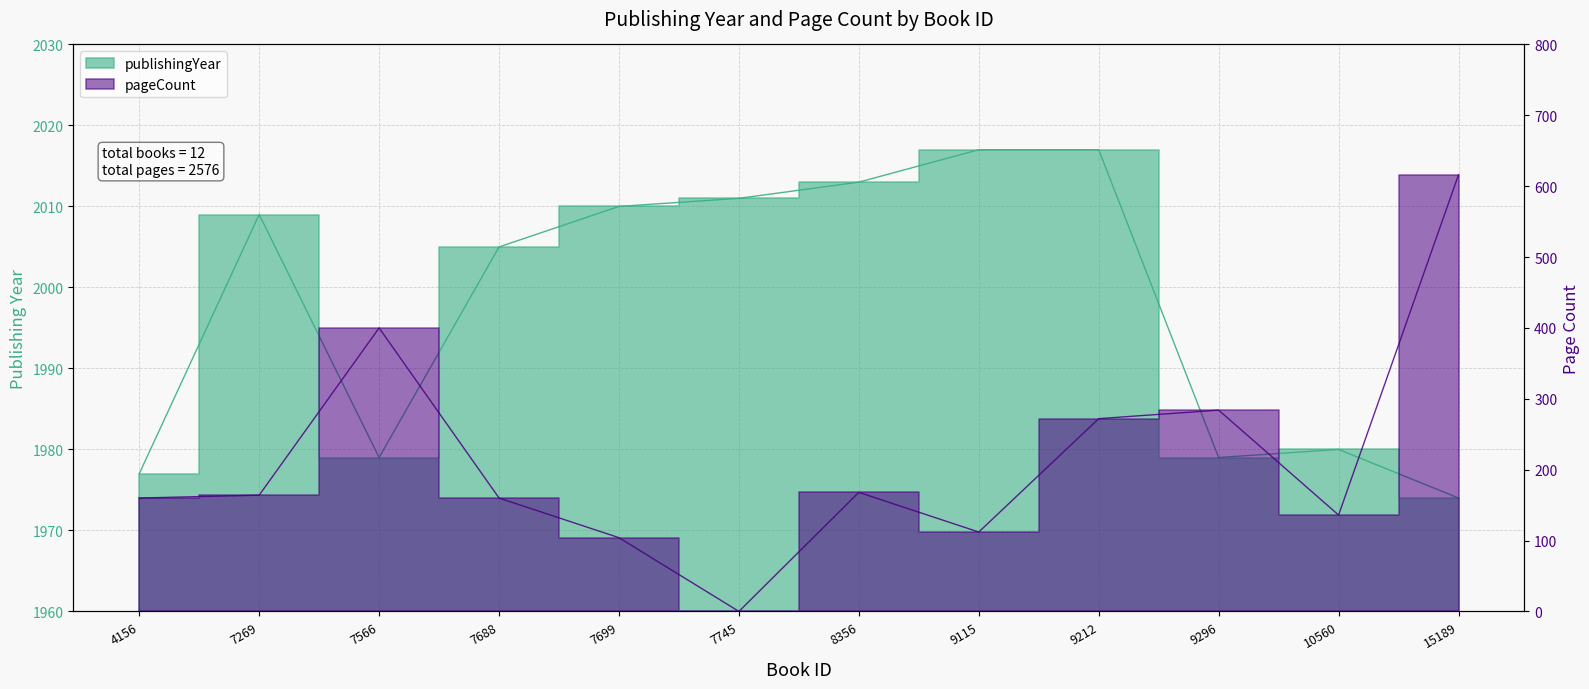

How many interior local peaks does the publishingYear series have?

2